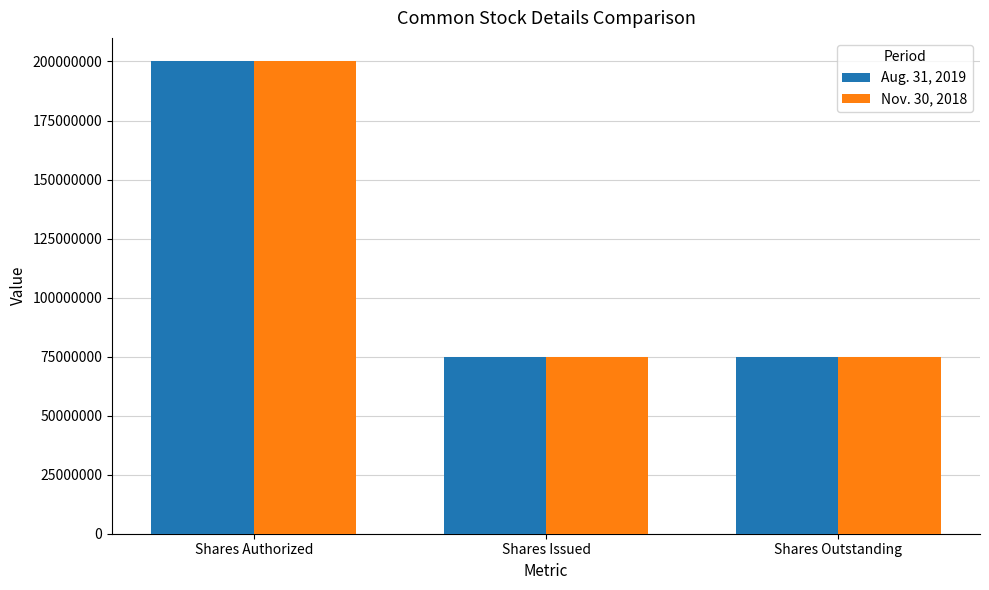

What is the highest value of the Nov. 30, 2018 series?

200000000